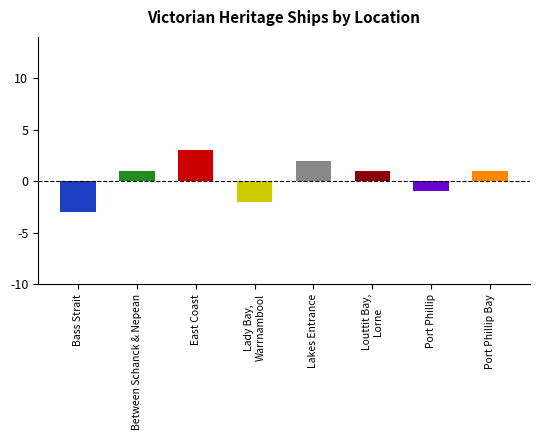

Read the value at Lakes Entrance.

2